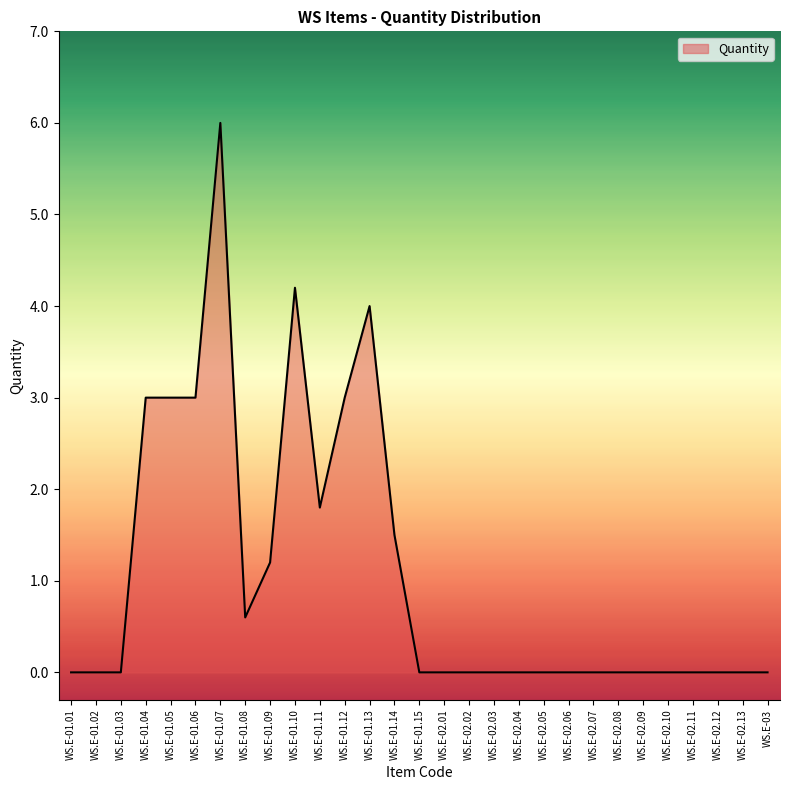

What is the difference between the maximum and minimum values?

6.0